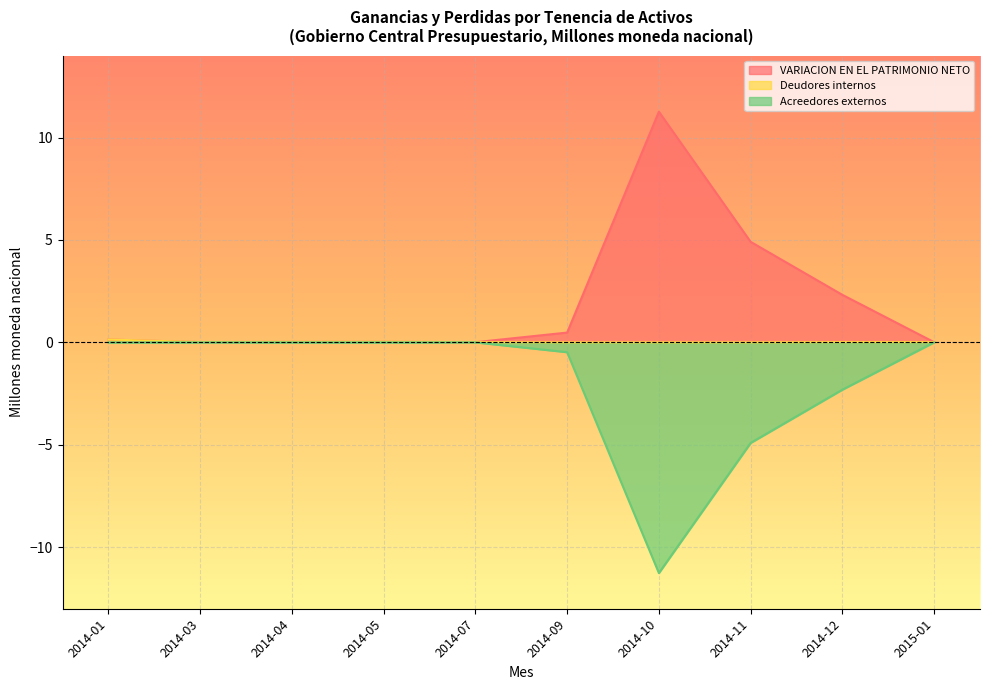

What is the difference between the Acreedores externos values at 2014-10 and 2014-11?

6.4